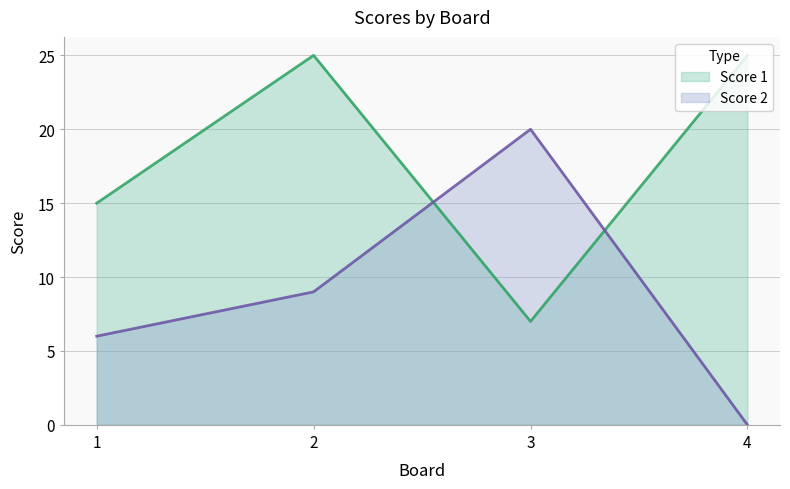

Where is Score 1 nearest to the value 16?

1